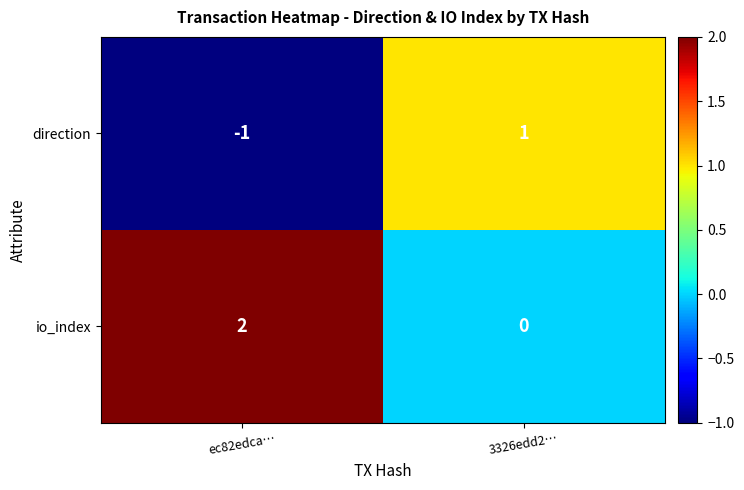

Rank the series at ec82edca… from lowest to highest value.

direction, io_index